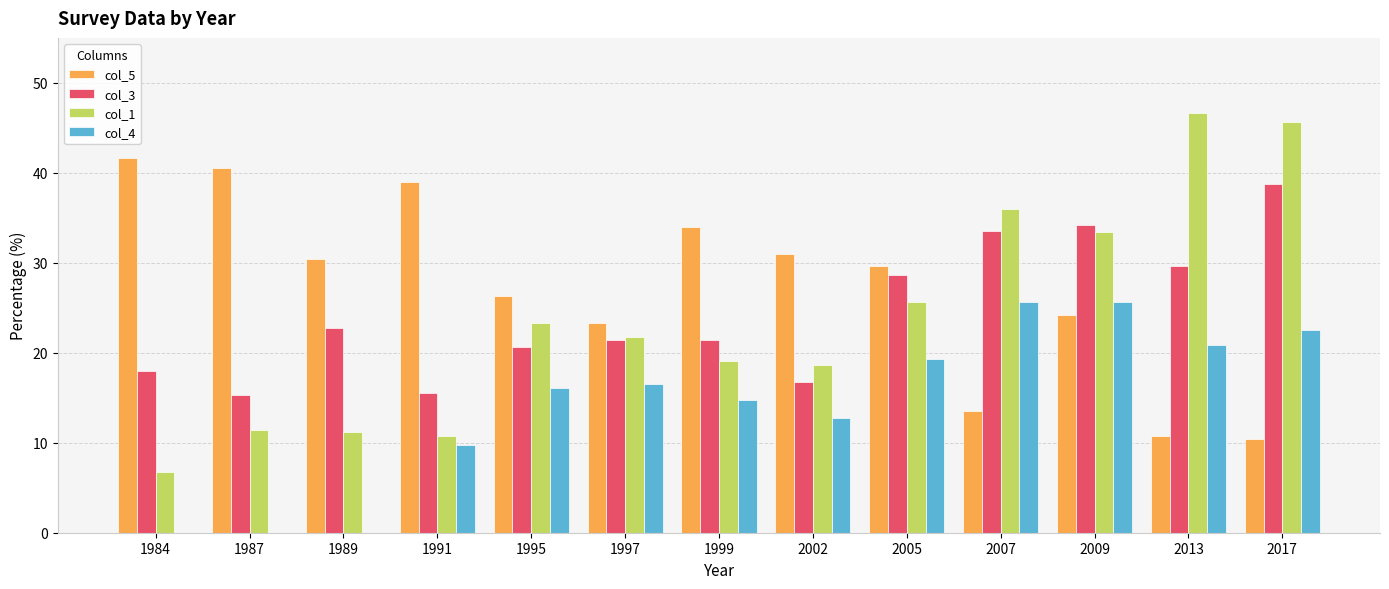

What is the total value across all series at 1997?

83.0